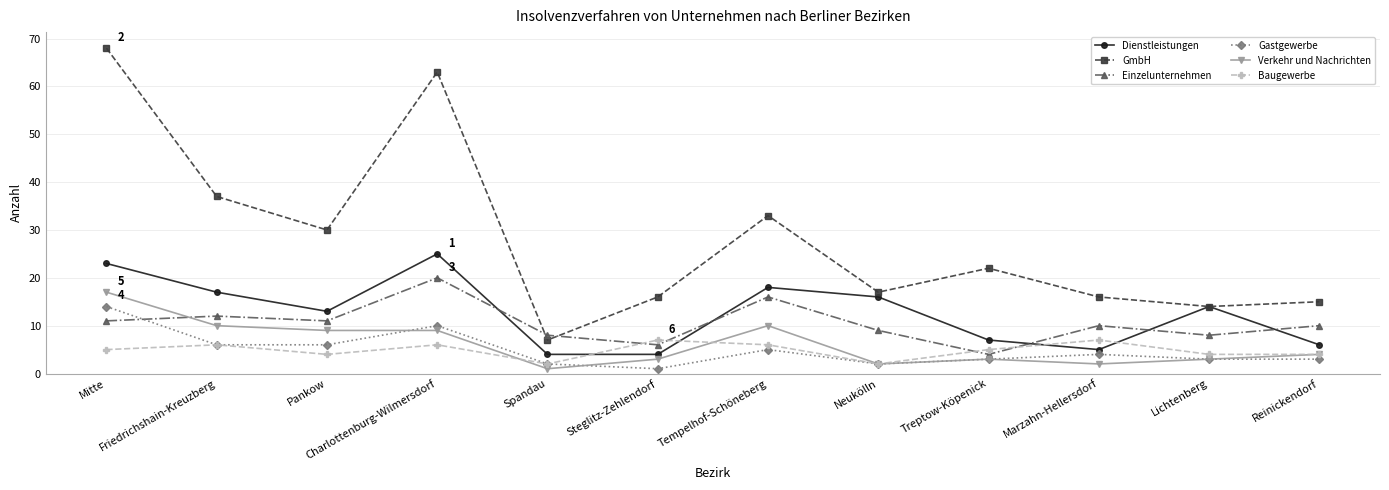

What is the total value across all series at Spandau?

24